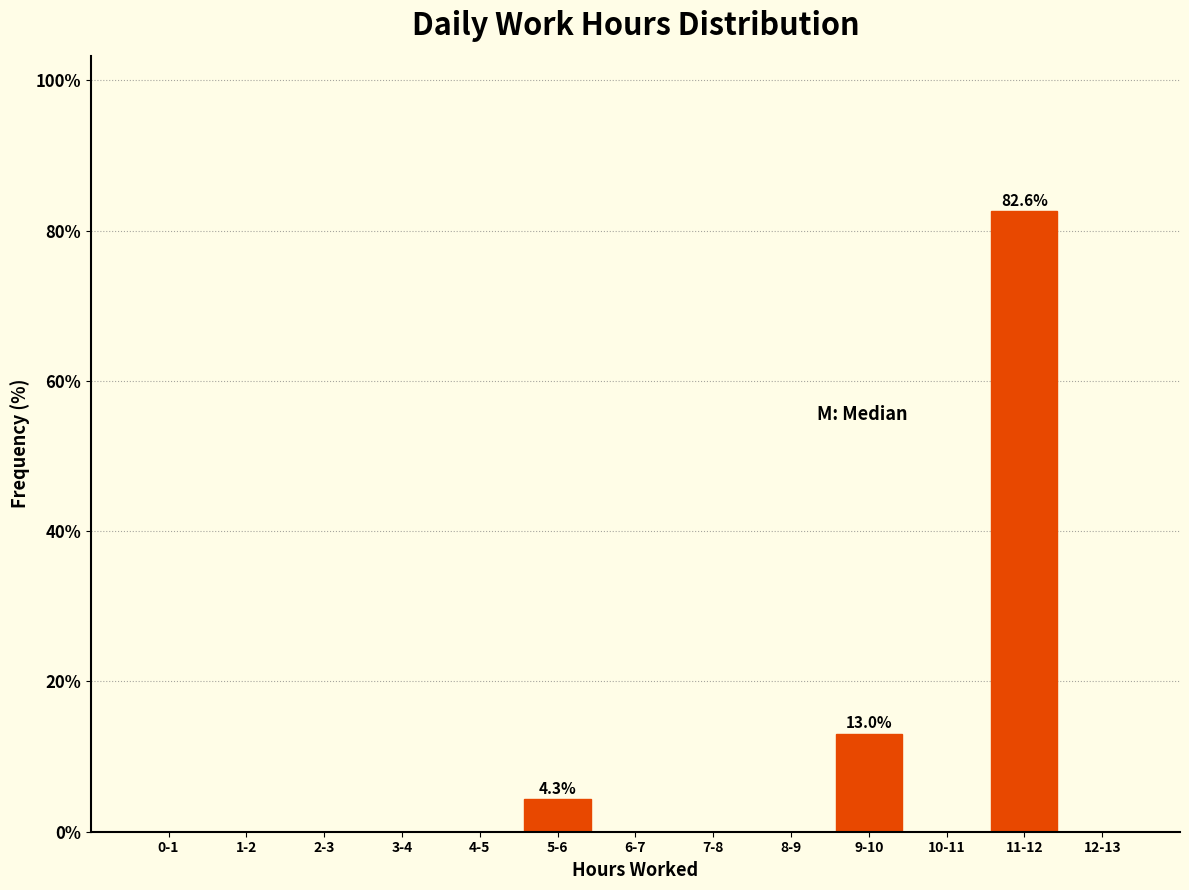

Reading right to left, what are all the values shown in this chart?

12-13=0.0	11-12=82.6	10-11=0.0	9-10=13.0	8-9=0.0	7-8=0.0	6-7=0.0	5-6=4.3	4-5=0.0	3-4=0.0	2-3=0.0	1-2=0.0	0-1=0.0